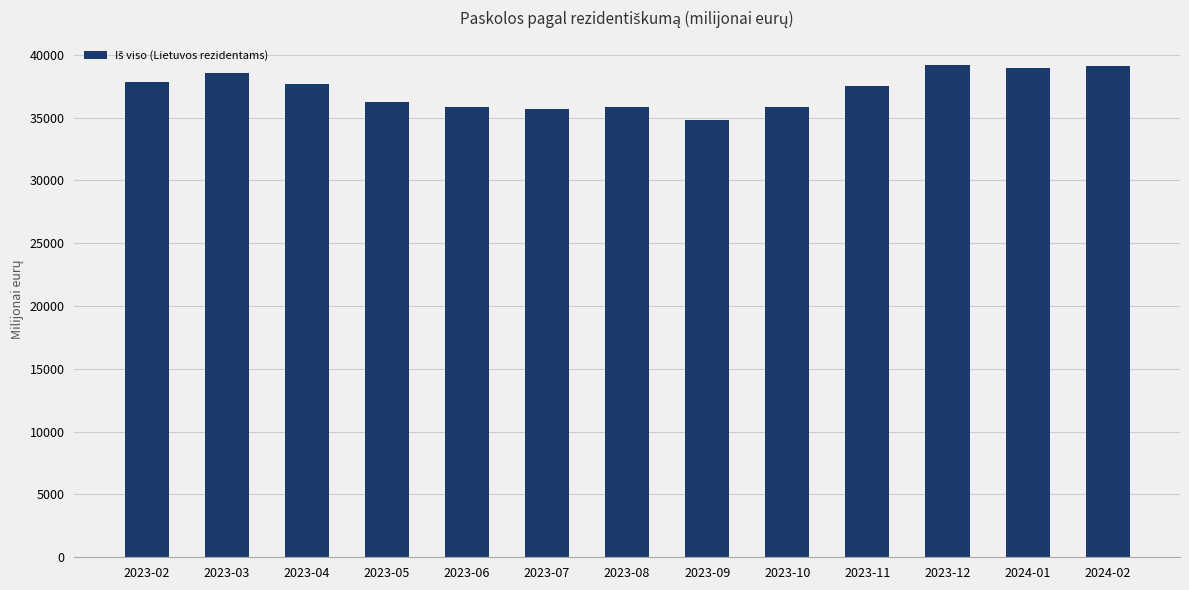

What is the approximate value at 2023-11?

37508.7